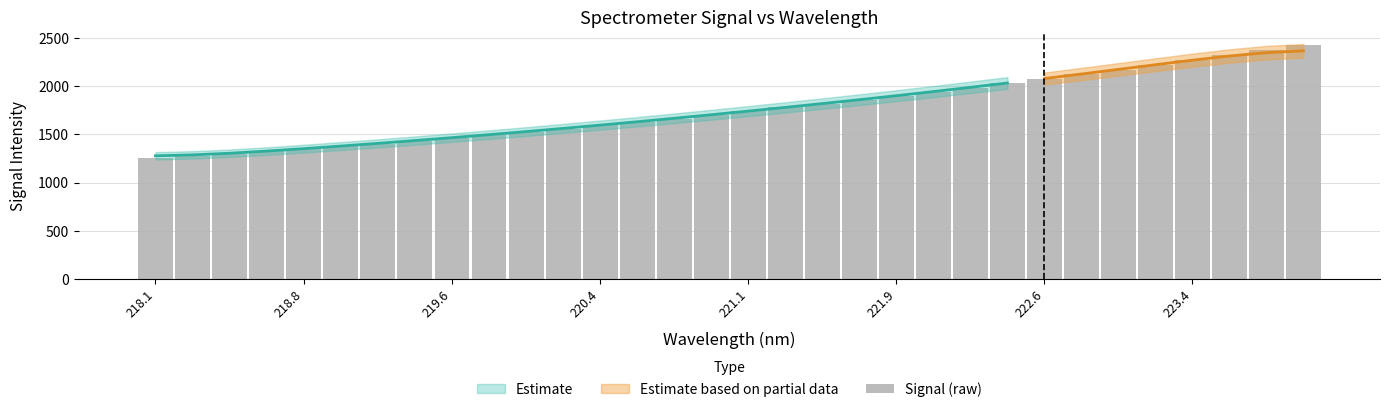

Reading left to right, transcribe all the data shown in this chart.

1251.2	1273.6	1298.5	1325.2	1350.7	1377.8	1406.0	1435.5	1465.1	1496.4	1527.5	1560.5	1596.3	1630.7	1665.2	1702.3	1741.6	1780.9	1818.5	1857.1	1899.4	1943.7	1986.6	2031.8	2078.3	2126.0	2173.5	2222.6	2271.7	2323.8	2374.9	2428.7